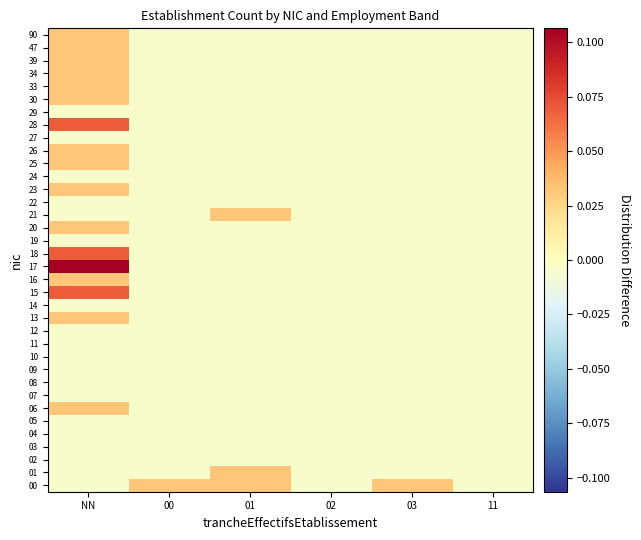

Reading left to right, transcribe all the data shown in this chart.

00: NN=-0.0	00=0.0	01=0.0	02=-0.0	03=0.0	11=-0.0
01: NN=-0.0	00=-0.0	01=0.0	02=-0.0	03=-0.0	11=-0.0
02: NN=-0.0	00=-0.0	01=-0.0	02=-0.0	03=-0.0	11=-0.0
03: NN=-0.0	00=-0.0	01=-0.0	02=-0.0	03=-0.0	11=-0.0
04: NN=-0.0	00=-0.0	01=-0.0	02=-0.0	03=-0.0	11=-0.0
05: NN=-0.0	00=-0.0	01=-0.0	02=-0.0	03=-0.0	11=-0.0
06: NN=0.0	00=-0.0	01=-0.0	02=-0.0	03=-0.0	11=-0.0
07: NN=-0.0	00=-0.0	01=-0.0	02=-0.0	03=-0.0	11=-0.0
08: NN=-0.0	00=-0.0	01=-0.0	02=-0.0	03=-0.0	11=-0.0
09: NN=-0.0	00=-0.0	01=-0.0	02=-0.0	03=-0.0	11=-0.0
10: NN=-0.0	00=-0.0	01=-0.0	02=-0.0	03=-0.0	11=-0.0
11: NN=-0.0	00=-0.0	01=-0.0	02=-0.0	03=-0.0	11=-0.0
12: NN=-0.0	00=-0.0	01=-0.0	02=-0.0	03=-0.0	11=-0.0
13: NN=0.0	00=-0.0	01=-0.0	02=-0.0	03=-0.0	11=-0.0
14: NN=-0.0	00=-0.0	01=-0.0	02=-0.0	03=-0.0	11=-0.0
15: NN=0.1	00=-0.0	01=-0.0	02=-0.0	03=-0.0	11=-0.0
16: NN=0.0	00=-0.0	01=-0.0	02=-0.0	03=-0.0	11=-0.0
17: NN=0.1	00=-0.0	01=-0.0	02=-0.0	03=-0.0	11=-0.0
18: NN=0.1	00=-0.0	01=-0.0	02=-0.0	03=-0.0	11=-0.0
19: NN=-0.0	00=-0.0	01=-0.0	02=-0.0	03=-0.0	11=-0.0
20: NN=0.0	00=-0.0	01=-0.0	02=-0.0	03=-0.0	11=-0.0
21: NN=-0.0	00=-0.0	01=0.0	02=-0.0	03=-0.0	11=-0.0
22: NN=-0.0	00=-0.0	01=-0.0	02=-0.0	03=-0.0	11=-0.0
23: NN=0.0	00=-0.0	01=-0.0	02=-0.0	03=-0.0	11=-0.0
24: NN=-0.0	00=-0.0	01=-0.0	02=-0.0	03=-0.0	11=-0.0
25: NN=0.0	00=-0.0	01=-0.0	02=-0.0	03=-0.0	11=-0.0
26: NN=0.0	00=-0.0	01=-0.0	02=-0.0	03=-0.0	11=-0.0
27: NN=-0.0	00=-0.0	01=-0.0	02=-0.0	03=-0.0	11=-0.0
28: NN=0.1	00=-0.0	01=-0.0	02=-0.0	03=-0.0	11=-0.0
29: NN=-0.0	00=-0.0	01=-0.0	02=-0.0	03=-0.0	11=-0.0
30: NN=0.0	00=-0.0	01=-0.0	02=-0.0	03=-0.0	11=-0.0
33: NN=0.0	00=-0.0	01=-0.0	02=-0.0	03=-0.0	11=-0.0
34: NN=0.0	00=-0.0	01=-0.0	02=-0.0	03=-0.0	11=-0.0
39: NN=0.0	00=-0.0	01=-0.0	02=-0.0	03=-0.0	11=-0.0
47: NN=0.0	00=-0.0	01=-0.0	02=-0.0	03=-0.0	11=-0.0
90: NN=0.0	00=-0.0	01=-0.0	02=-0.0	03=-0.0	11=-0.0